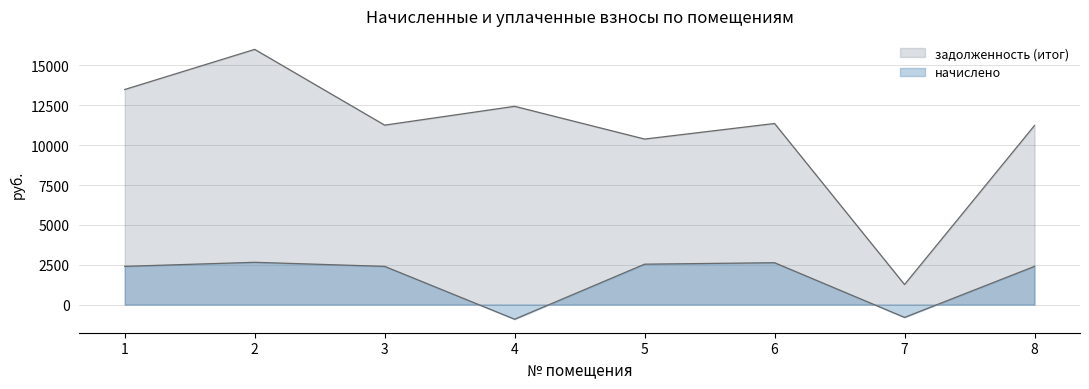

What is the difference between the second highest and second lowest values in the начислено series?

3430.7